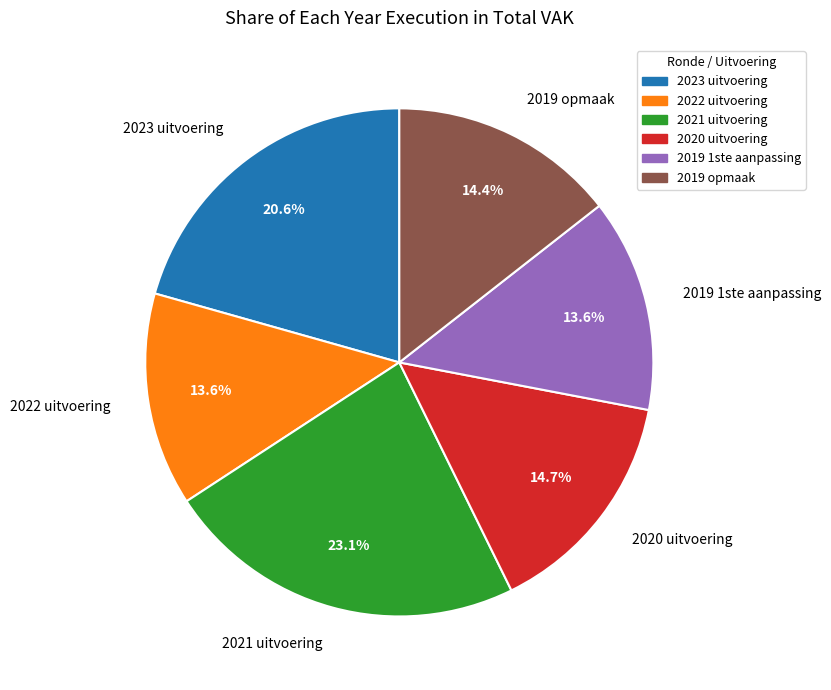

How many segments does this pie chart have?

6